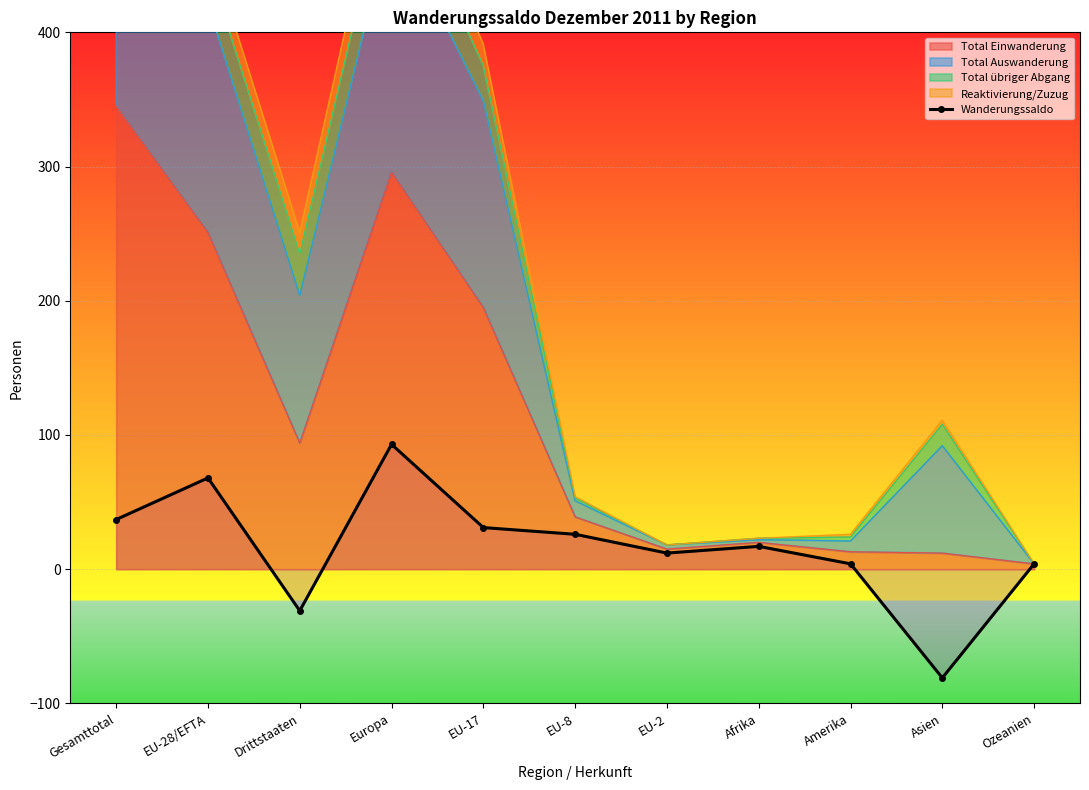

The value at EU-8 is 6. True or false?

False